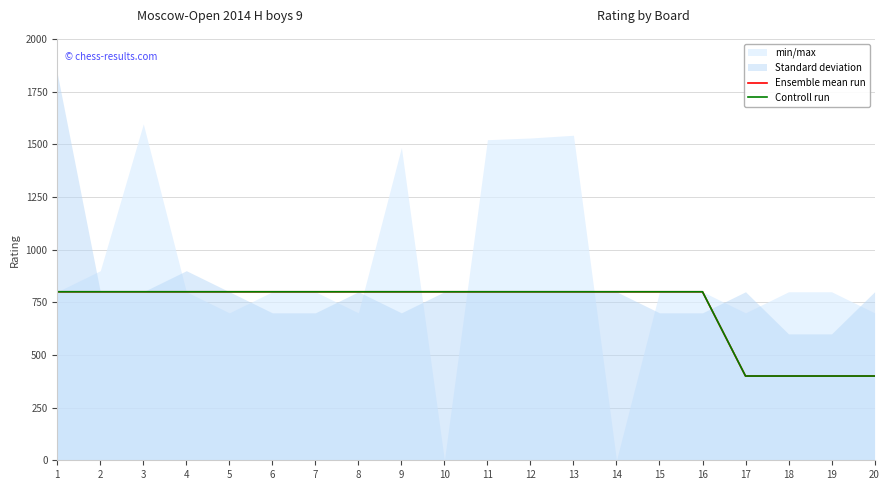

True or false: Controll run has a value of 301 at 15.

False